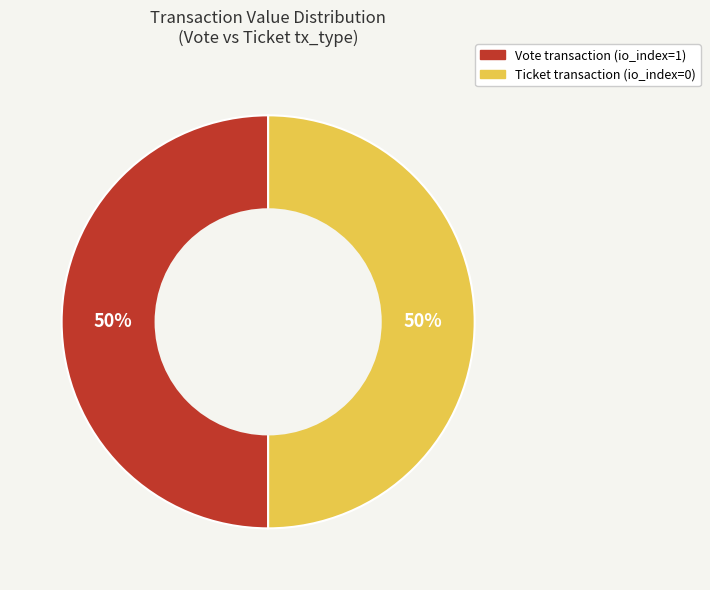

To the nearest percent, what is the average slice percentage?

50%